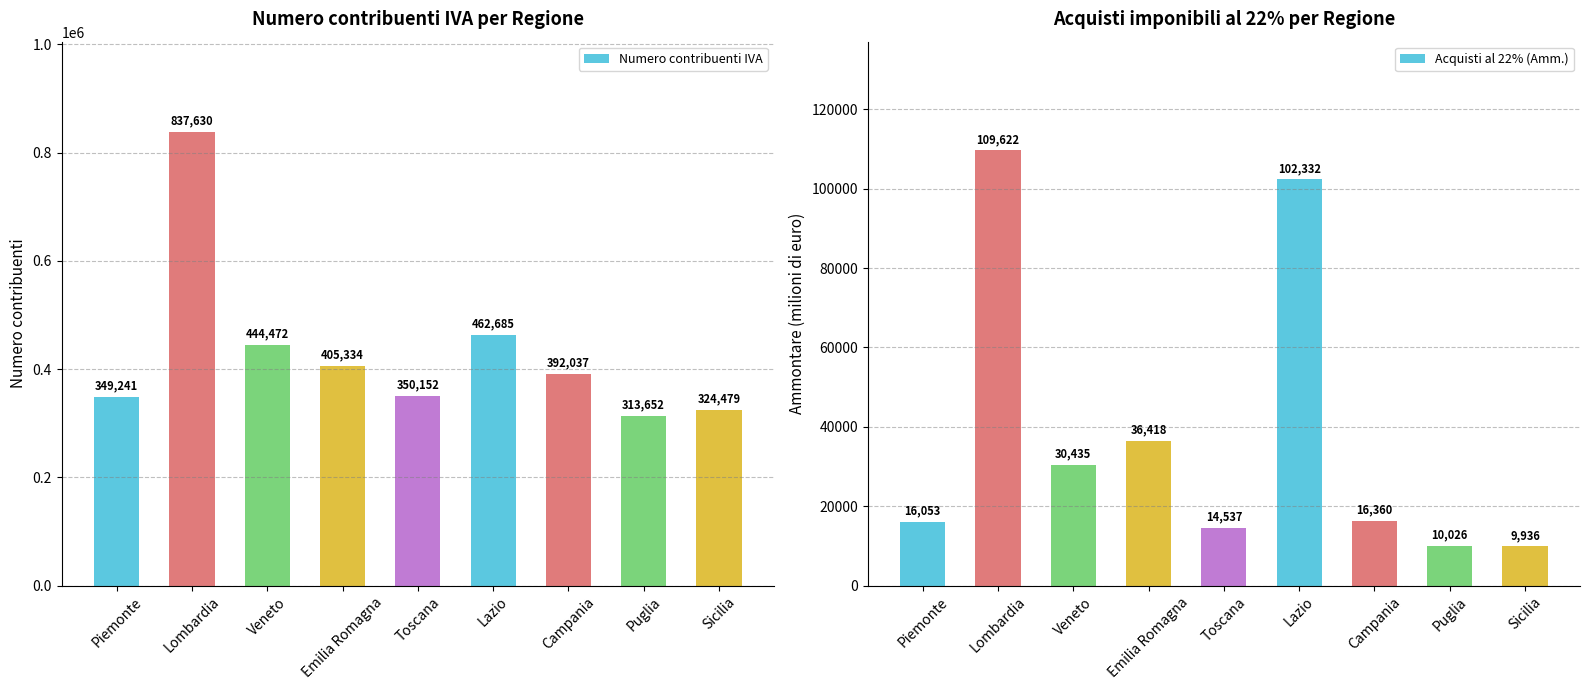

At Piemonte, list the series in order from smallest to largest.

Acquisti al 22% (Amm.), Numero contribuenti IVA